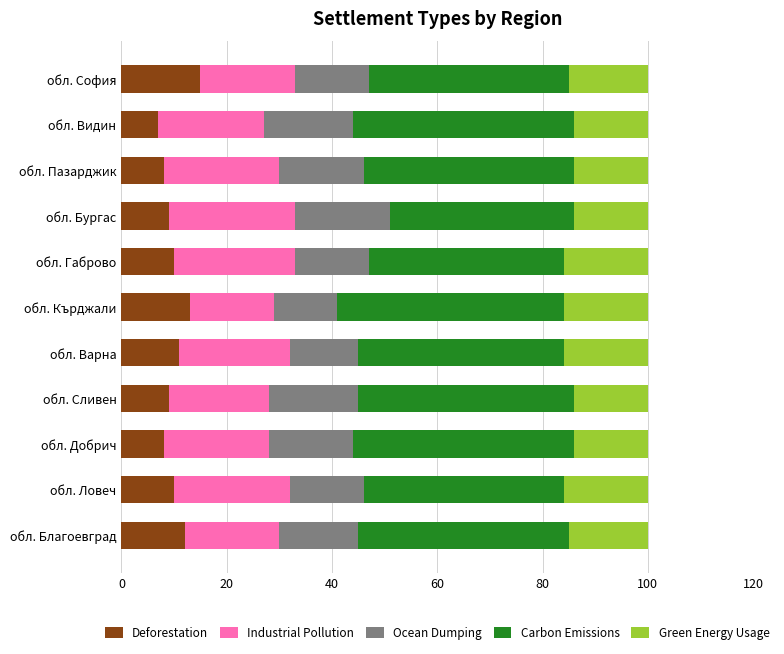

Count the number of categories in the chart.

11